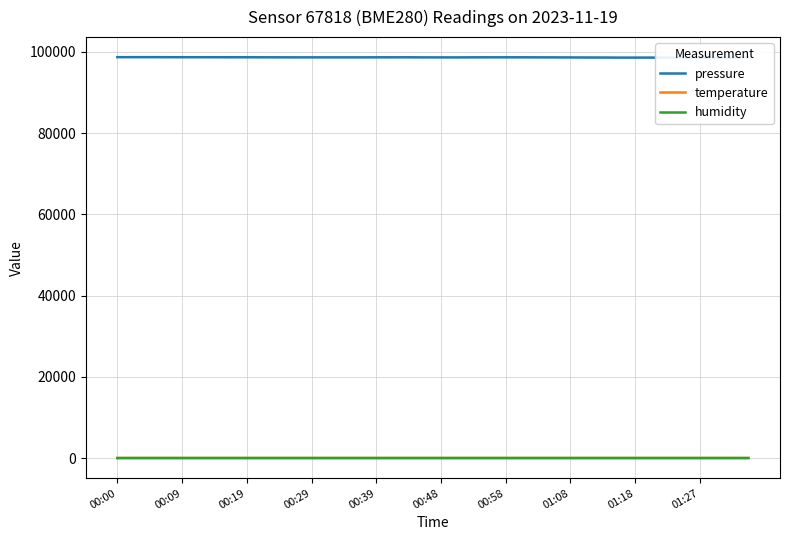

At which category does pressure reach its first local valley?

00:09